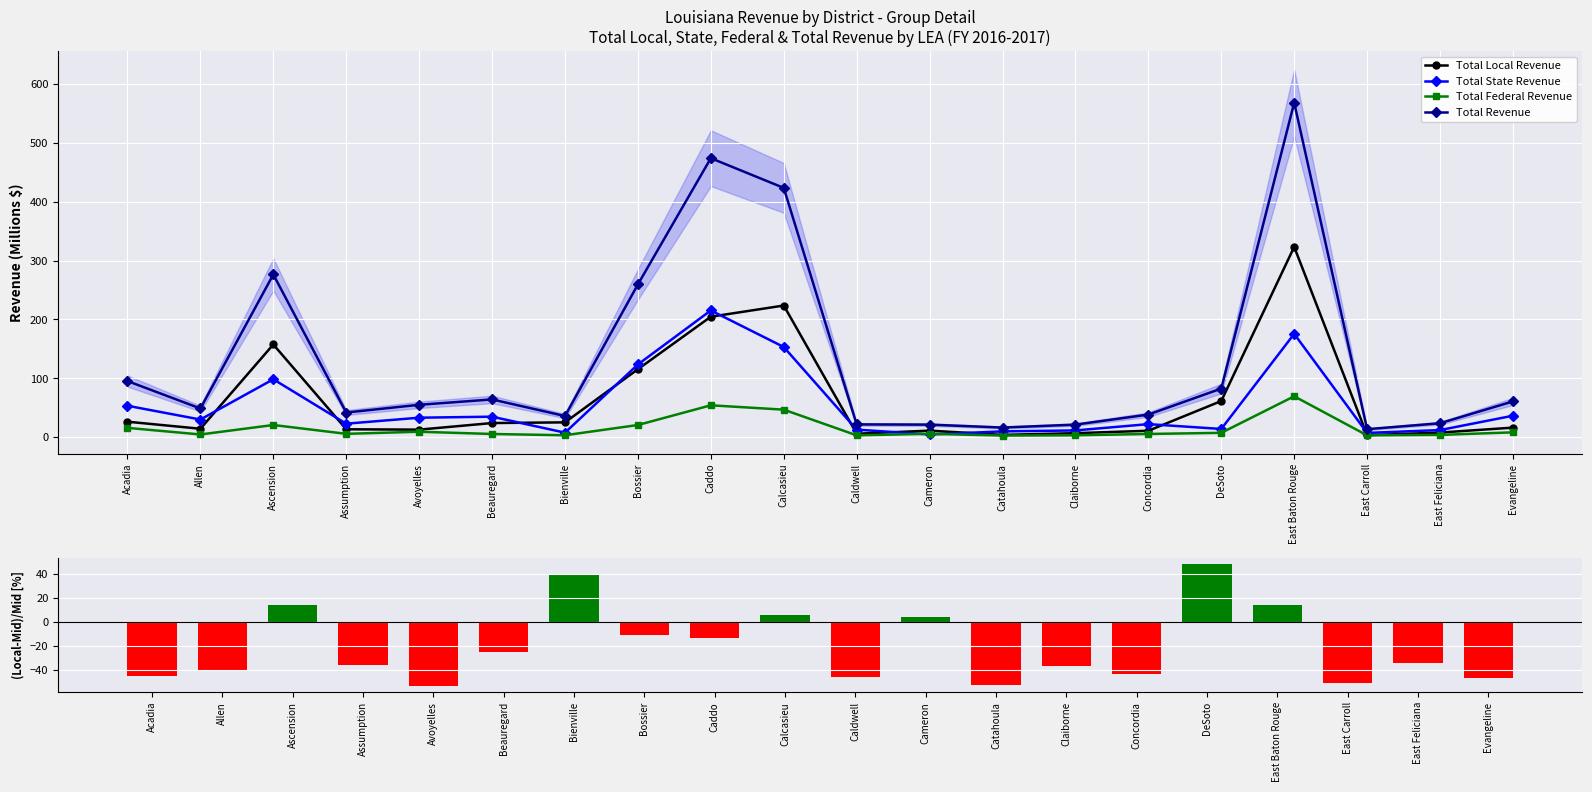

Is it true that Total Federal Revenue equals 65.9 at Calcasieu?

False